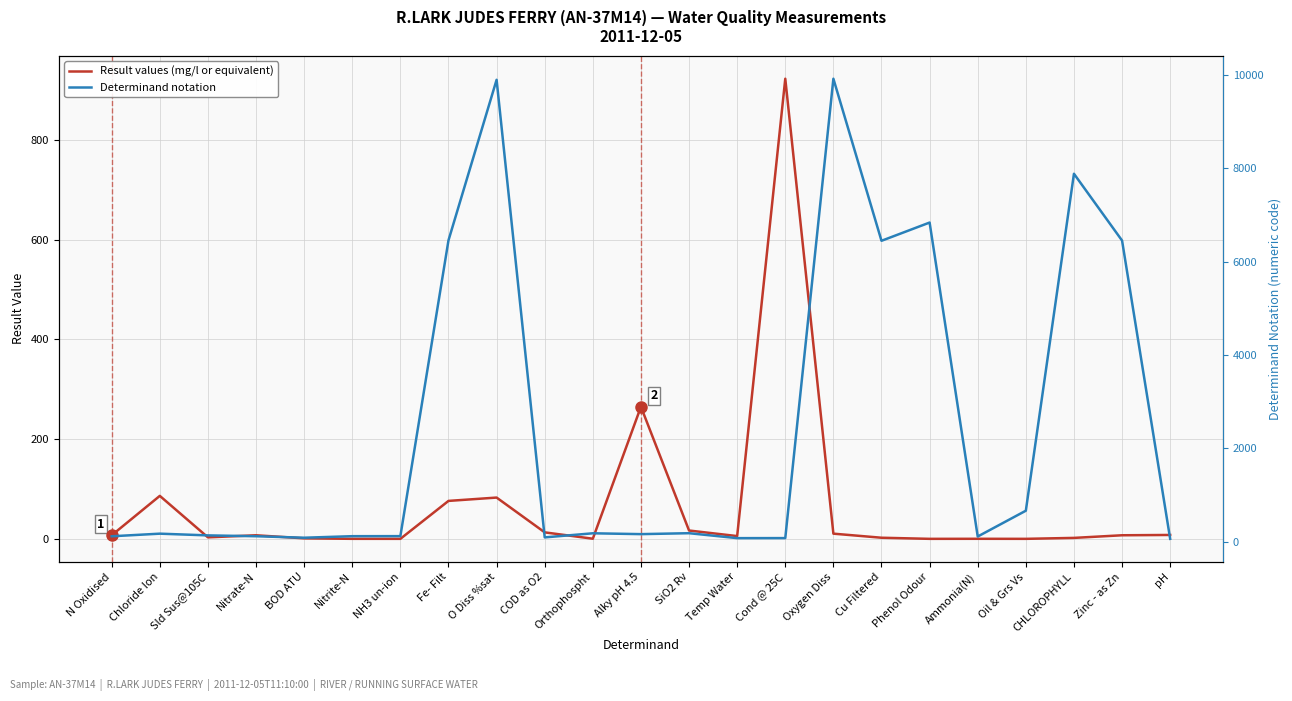

Where is Determinand notation nearest to the value 4992?

Cu Filtered